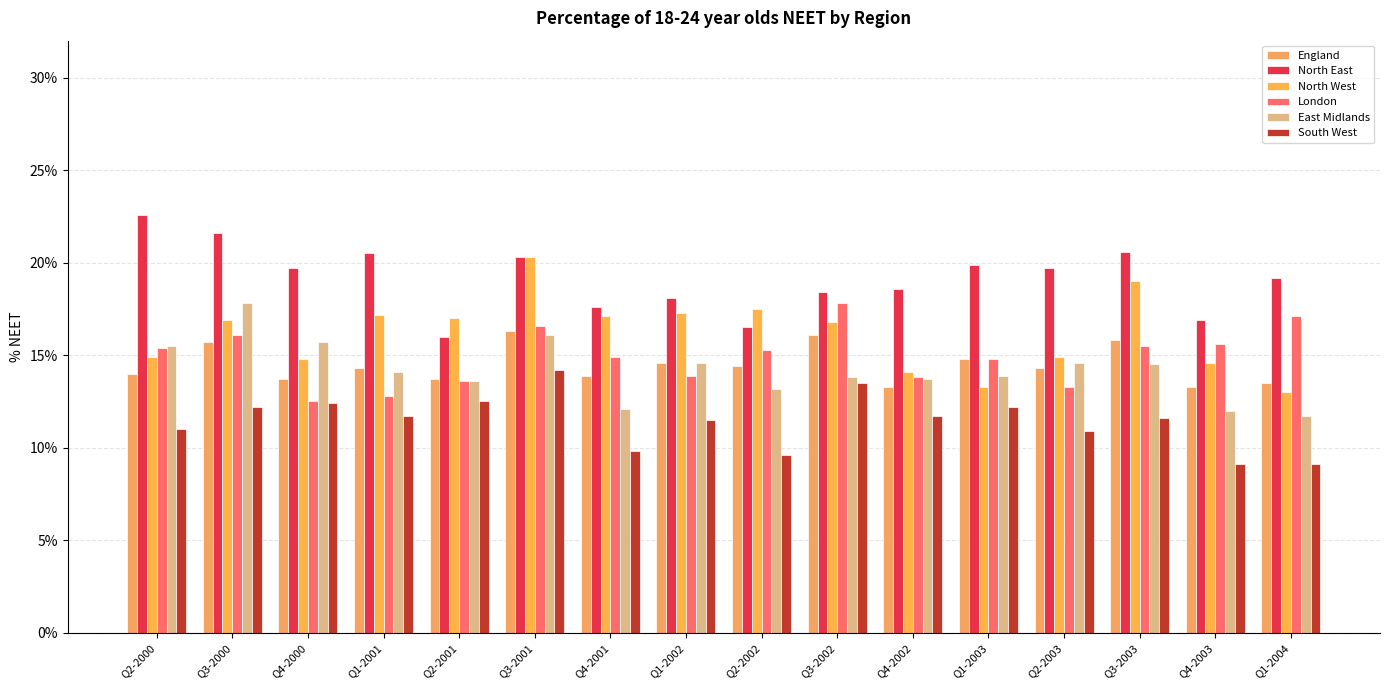

What is the label of the 15th bar from the left?

Q4-2003